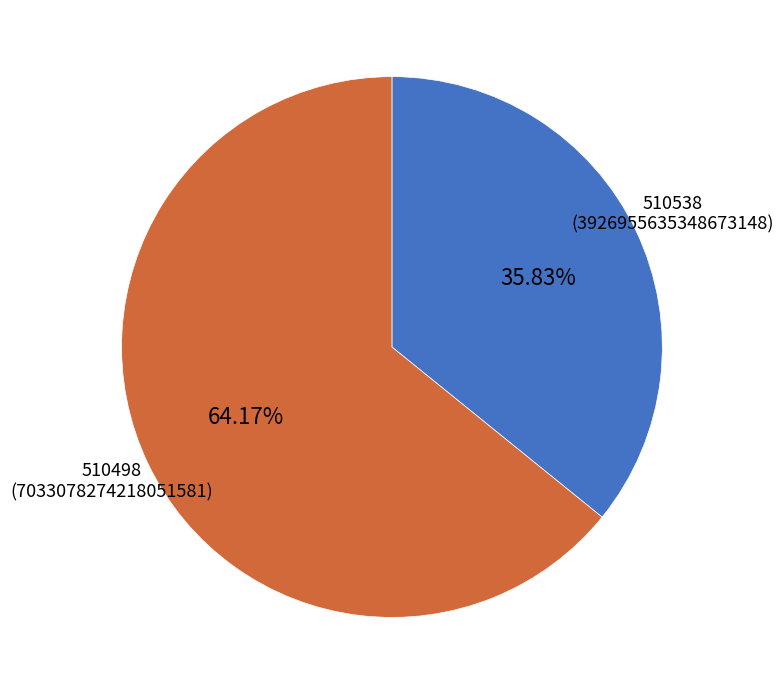

Is there any slice that represents more than half of the pie?

Yes